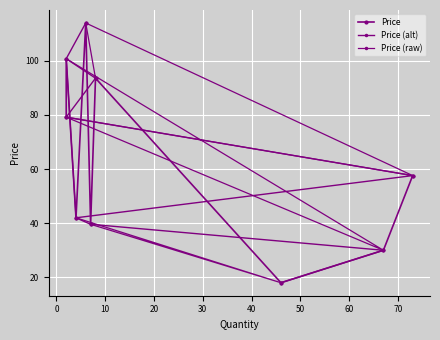

How many data points in Price (alt) are less than 57?

4